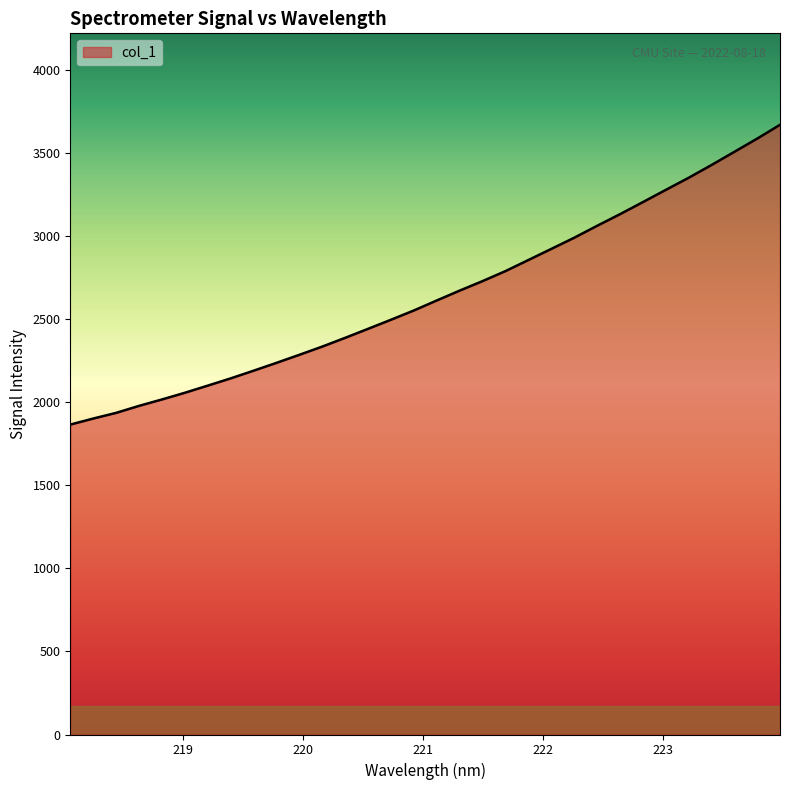

What is the maximum value shown in the chart?

3669.4